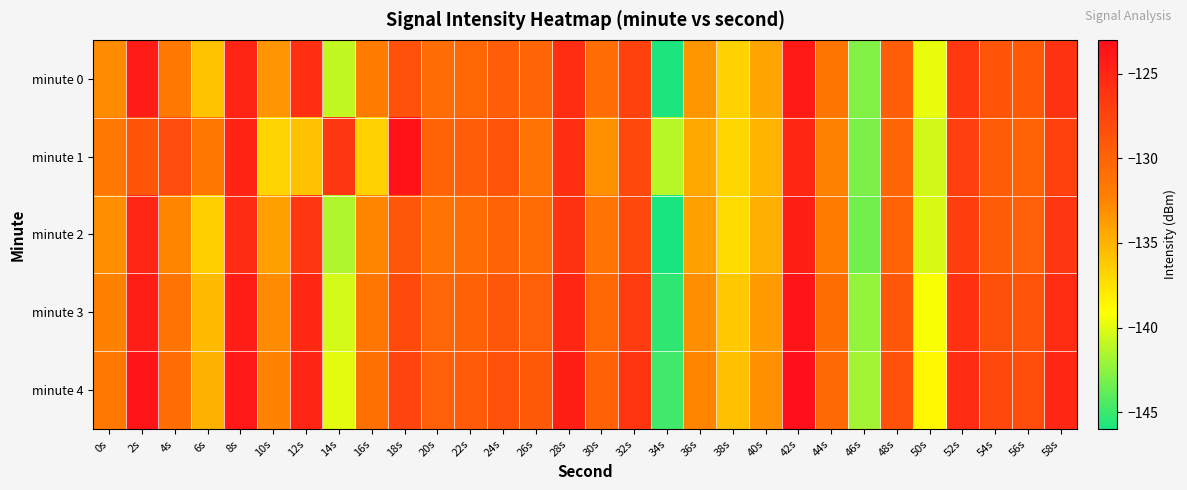

At which category is the sum across all series the highest?

42s